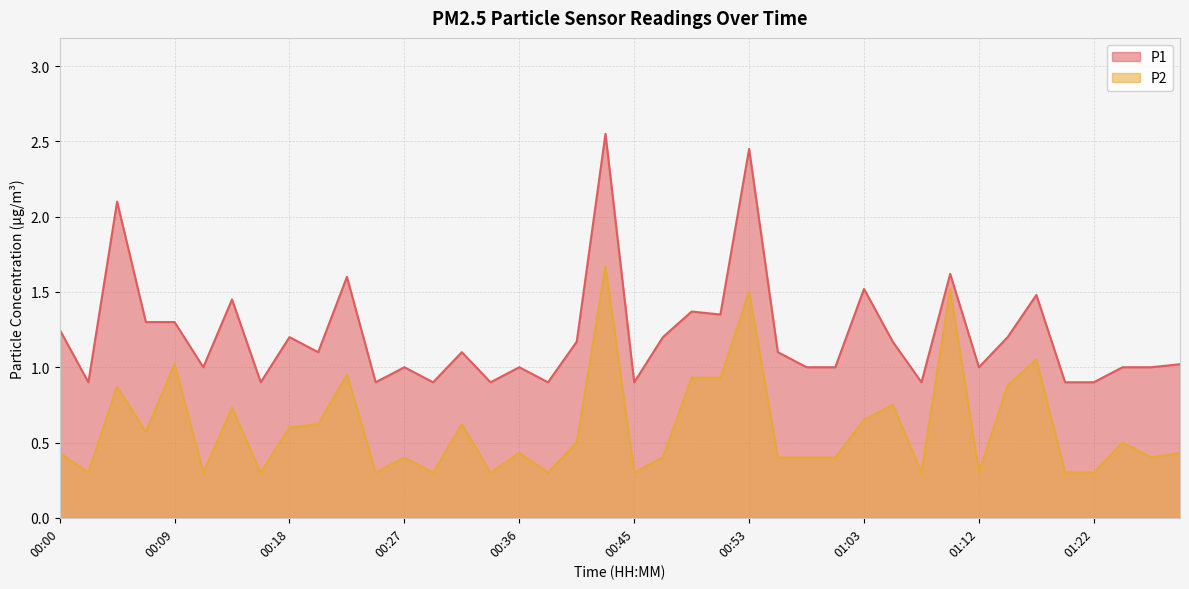

Between 00:11 and 00:00, which is larger?

00:00